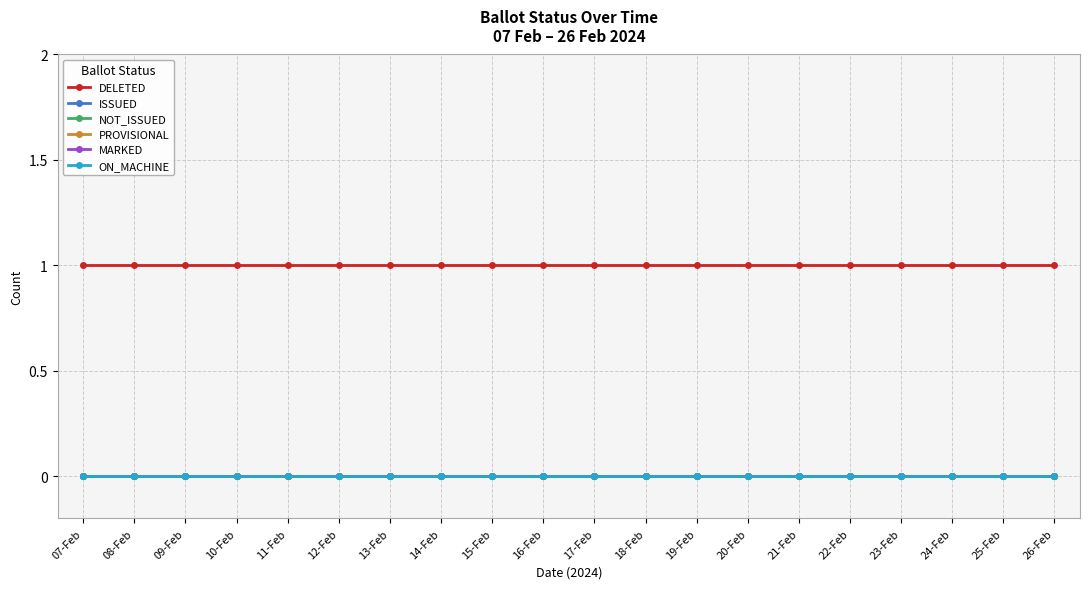

Does the chart have visible grid lines?

Yes